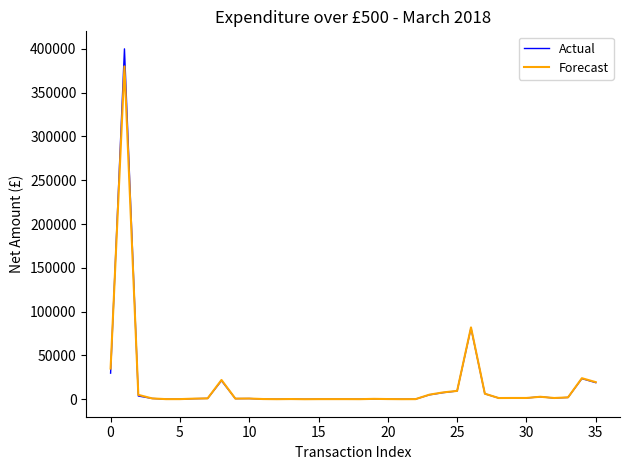

What is the sum of all Forecast values?

612593.0